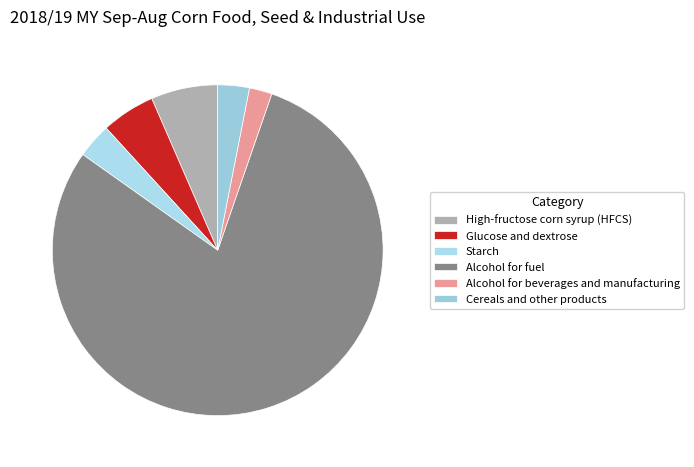

What is the smallest slice in the pie chart?

Alcohol for beverages and manufacturing